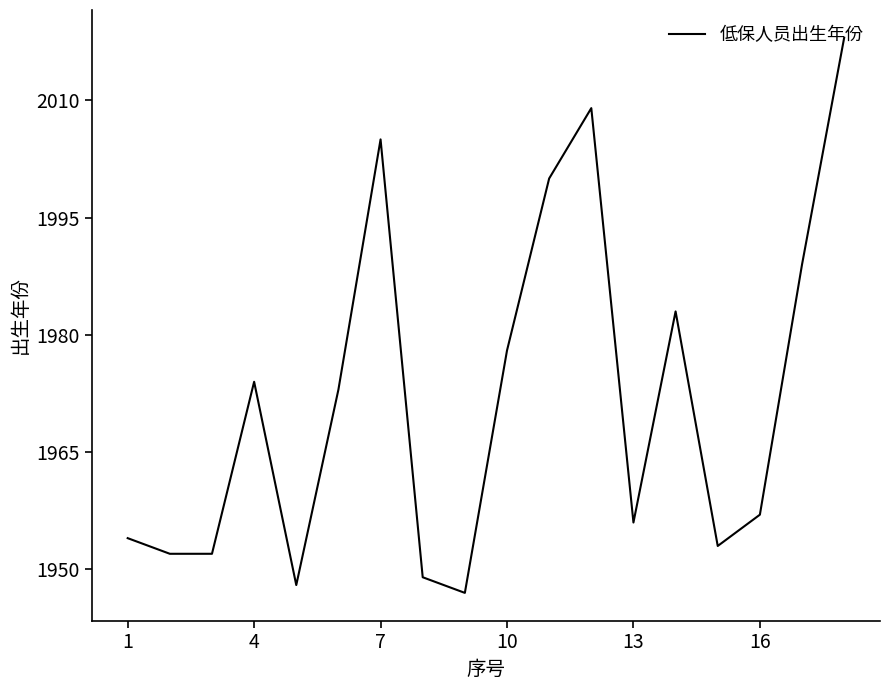

What is the difference between the maximum and minimum values?

71